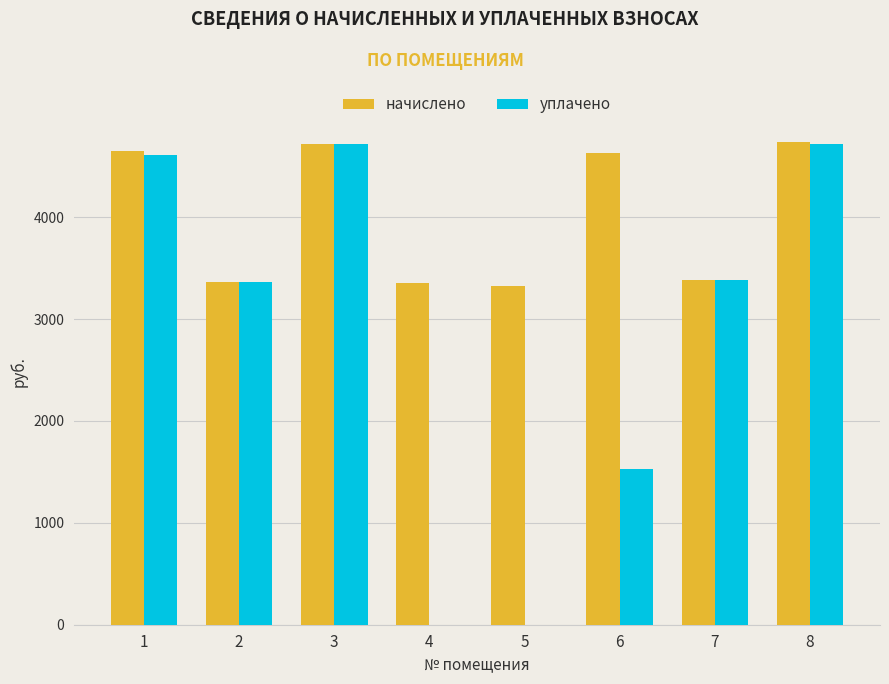

Which series has the largest range (max minus min)?

уплачено